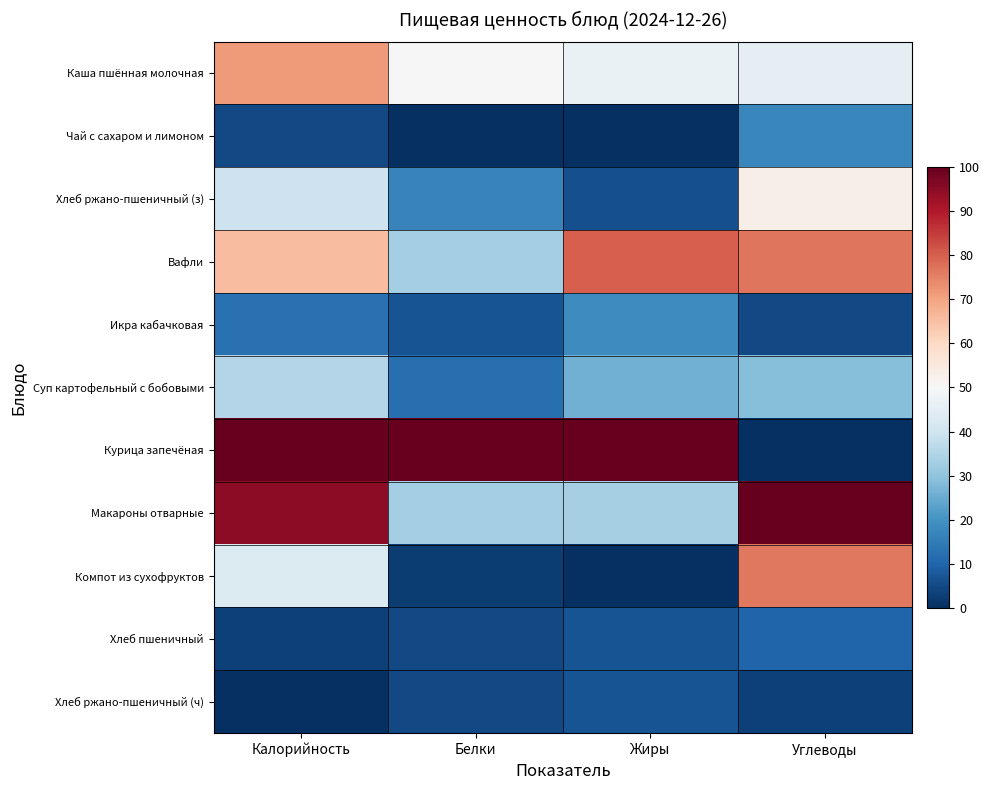

Which series has the largest total across all categories?

Курица запечёная